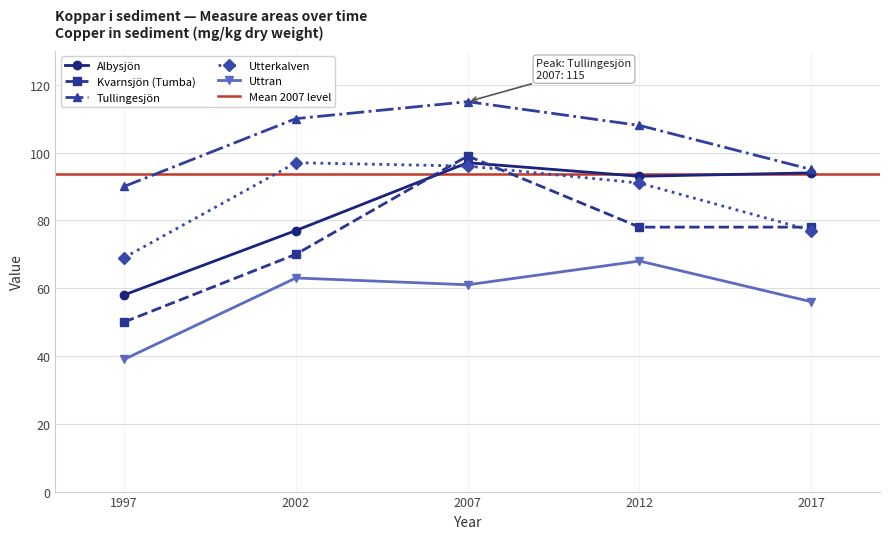

Which series has the largest total across all categories?

Tullingesjön